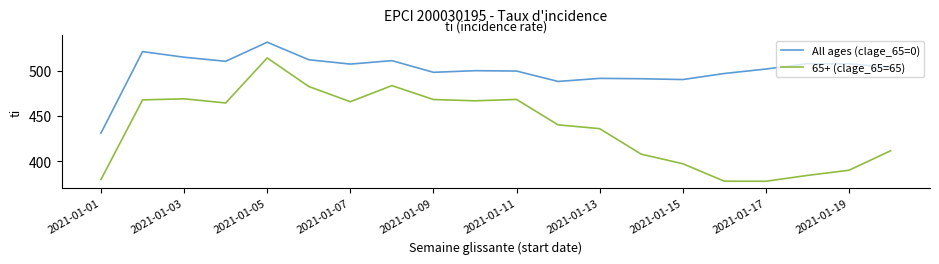

Which series has the widest spread of values?

65+ (clage_65=65)